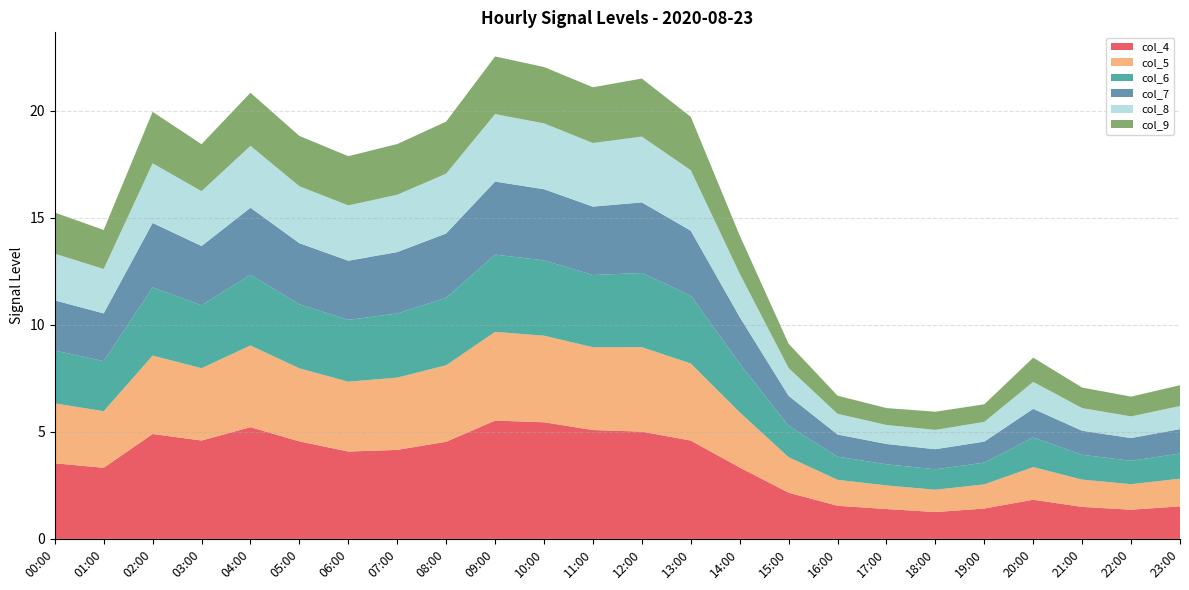

Reading left to right, list all the values displayed in this chart.

col_4: 3.5	3.3	4.9	4.6	5.2	4.6	4.1	4.2	4.5	5.5	5.4	5.1	5.0	4.6	3.3	2.2	1.5	1.4	1.3	1.4	1.8	1.5	1.4	1.5
col_5: 2.8	2.6	3.7	3.4	3.8	3.4	3.3	3.4	3.6	4.1	4.0	3.9	3.9	3.6	2.6	1.7	1.2	1.1	1.0	1.1	1.5	1.3	1.2	1.3
col_6: 2.5	2.3	3.2	2.9	3.3	3.0	2.9	3.0	3.2	3.6	3.5	3.4	3.5	3.2	2.3	1.5	1.1	1.0	1.0	1.0	1.4	1.2	1.1	1.2
col_7: 2.3	2.2	3.0	2.8	3.1	2.9	2.8	2.9	3.0	3.4	3.3	3.2	3.3	3.0	2.2	1.4	1.0	0.9	0.9	1.0	1.3	1.1	1.1	1.1
col_8: 2.2	2.1	2.8	2.6	2.9	2.7	2.6	2.7	2.8	3.2	3.1	3.0	3.1	2.8	2.0	1.3	1.0	0.9	0.9	0.9	1.3	1.1	1.0	1.1
col_9: 1.9	1.8	2.4	2.2	2.5	2.3	2.3	2.4	2.4	2.7	2.6	2.6	2.7	2.5	1.8	1.1	0.8	0.8	0.9	0.8	1.1	1.0	0.9	1.0